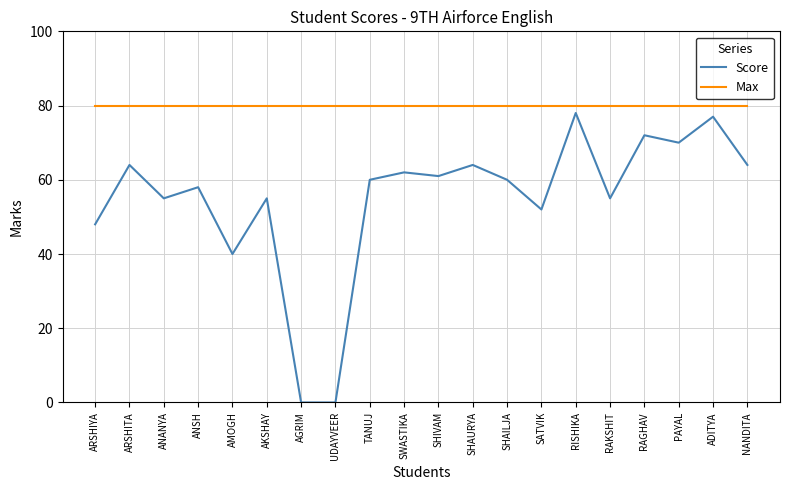

Which series has the largest total across all categories?

Max